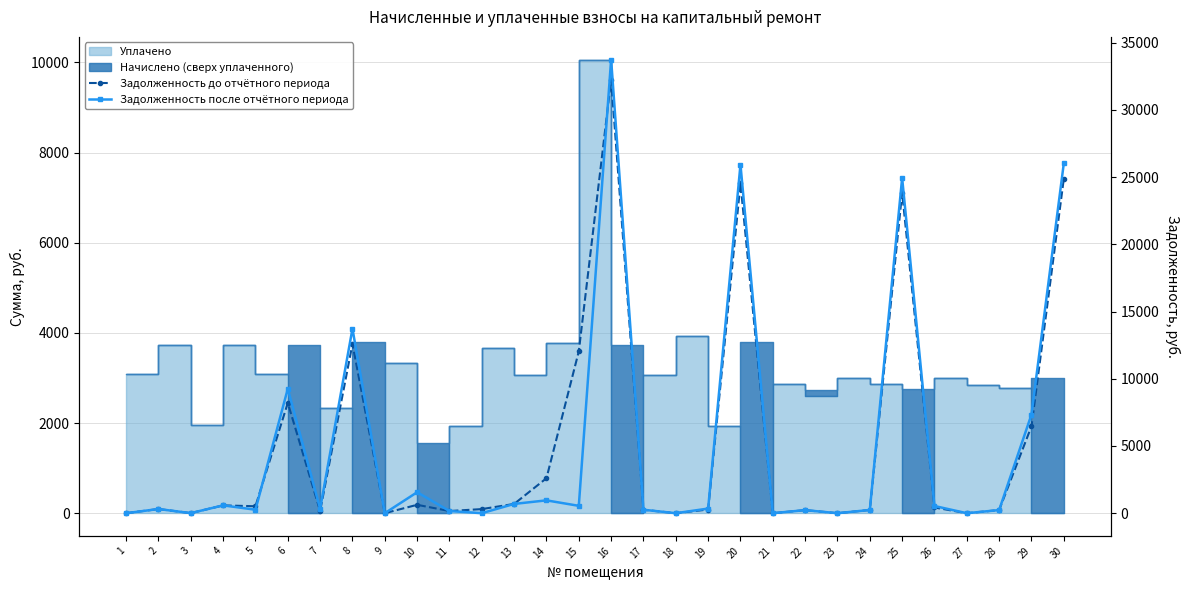

Reading left to right, extract all data points from this chart.

Задолженность до отчётного периода: 1=0.0	2=310.1	3=5.8	4=580.0	5=516.3	6=8202.6	7=162.7	8=12588.4	9=0.0	10=623.3	11=160.6	12=304.8	13=688.4	14=2602.0	15=12040.6	16=32256.1	17=256.0	18=0.0	19=273.0	20=24537.9	21=0.0	22=227.4	23=0.0	24=239.6	25=23834.3	26=423.4	27=0.0	28=232.1	29=6464.0	30=24880.2
Задолженность после отчётного периода: 1=0.0	2=310.1	3=5.8	4=581.8	5=258.1	6=9253.9	7=325.4	8=13723.7	9=0.0	10=1558.2	11=160.6	12=0.0	13=689.6	14=954.8	15=547.1	16=33744.4	17=256.0	18=0.0	19=344.4	20=25929.3	21=0.0	22=227.4	23=0.0	24=239.6	25=24934.0	26=534.3	27=0.0	28=232.1	29=7340.4	30=26028.1